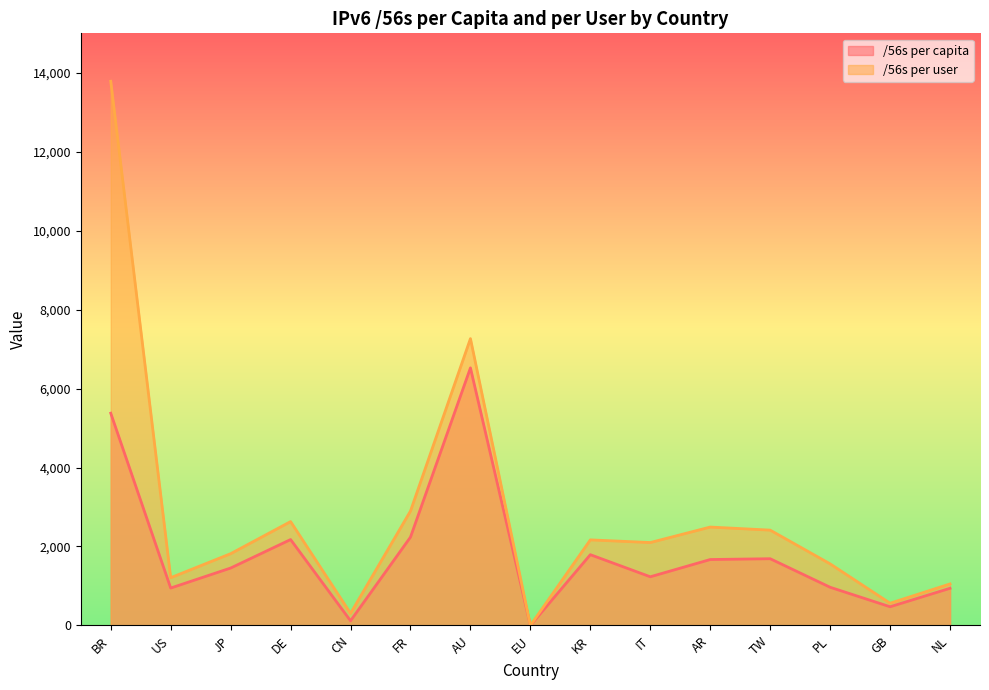

The value of /56s per capita at AR is 1670.0. True or false?

True